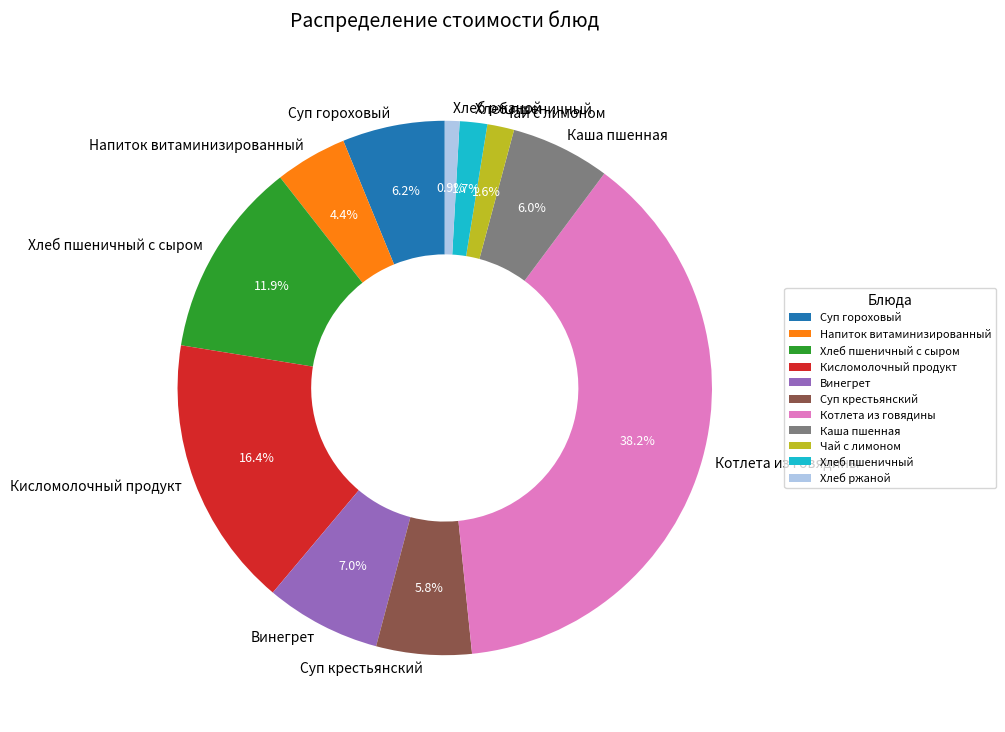

What portion of the pie excludes Суп гороховый?

93.8%